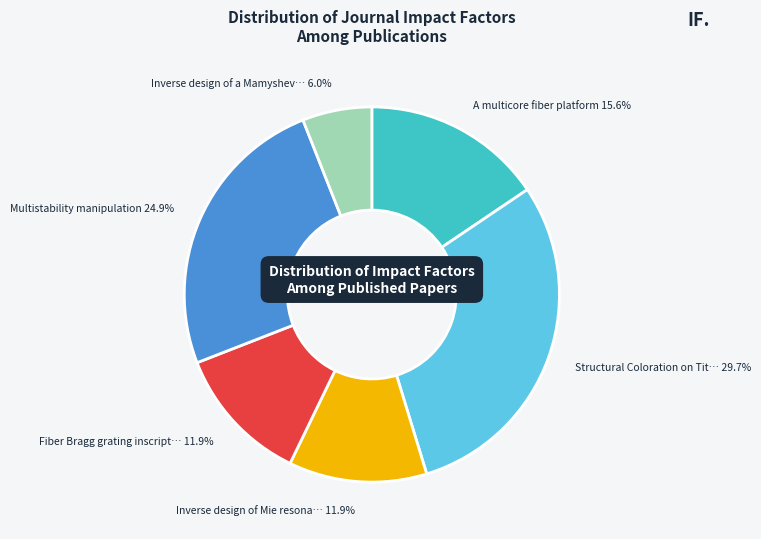

Does any single category account for the majority?

No